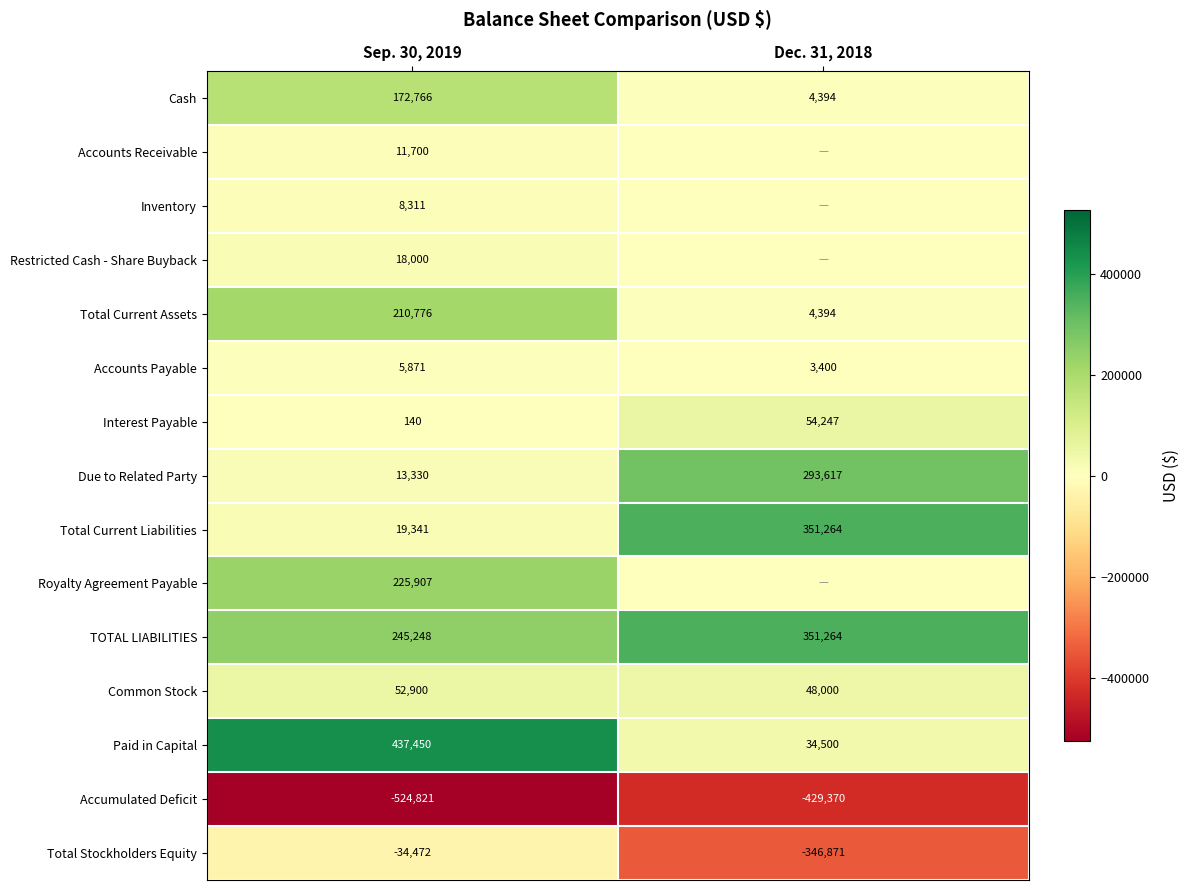

What is the highest value of the Cash series?

172766